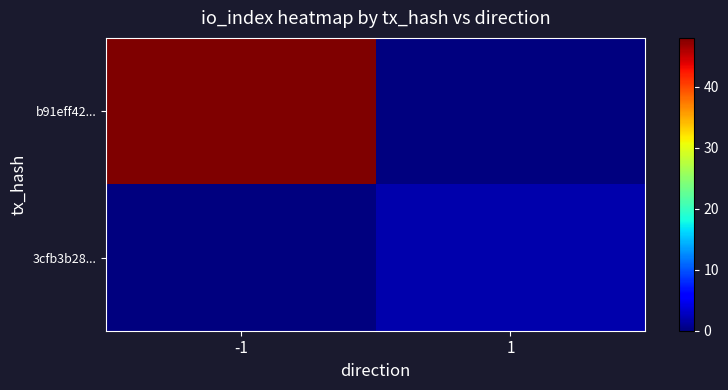

At -1, list the series in order from largest to smallest.

b91eff42..., 3cfb3b28...